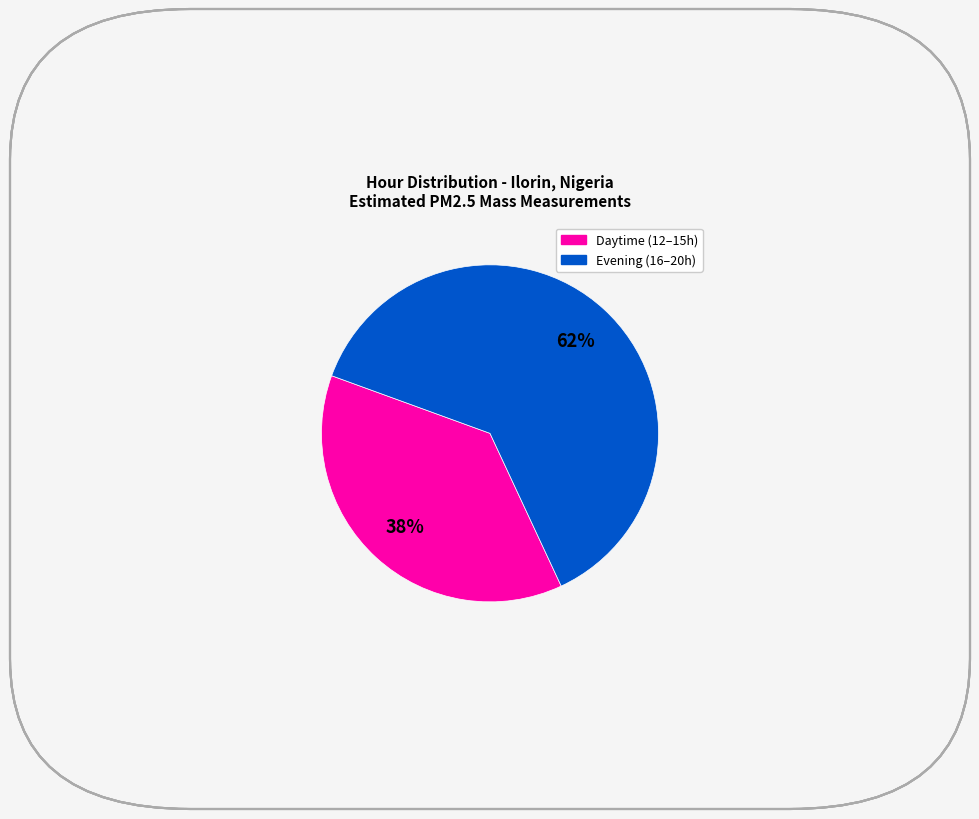

How many segments does this pie chart have?

2